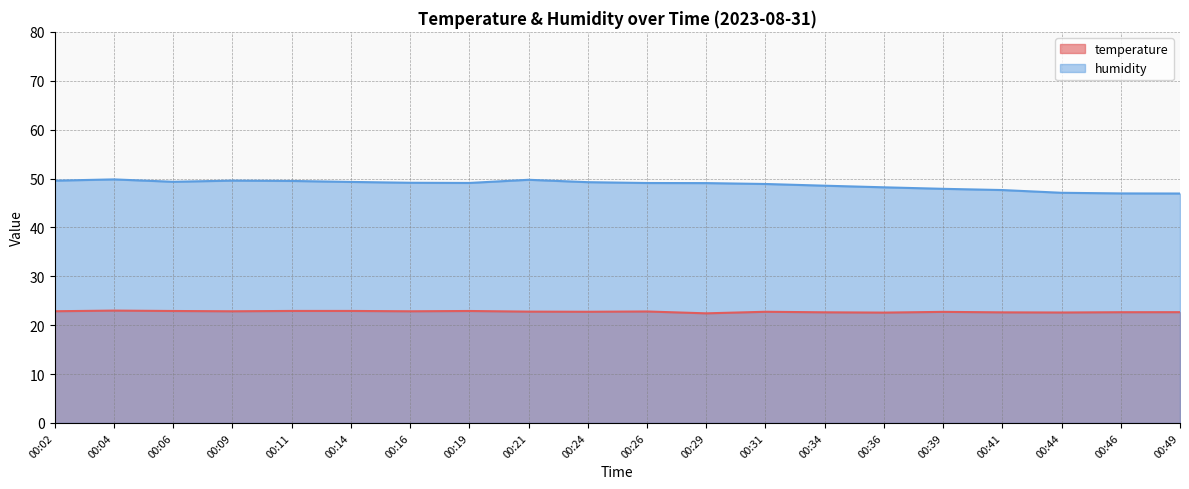

How many interior local peaks does the temperature series have?

5